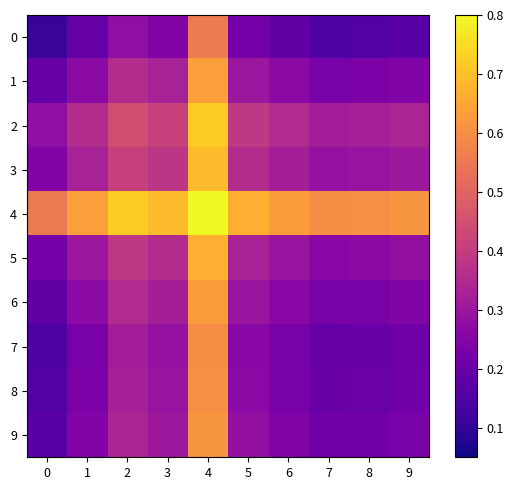

Reading left to right, list all the values displayed in this chart.

0: 0=0.1	1=0.2	2=0.3	3=0.2	4=0.6	5=0.2	6=0.2	7=0.2	8=0.2	9=0.2
1: 0=0.2	1=0.3	2=0.4	3=0.3	4=0.6	5=0.3	6=0.3	7=0.2	8=0.2	9=0.2
2: 0=0.3	1=0.4	2=0.4	3=0.4	4=0.7	5=0.4	6=0.4	7=0.3	8=0.3	9=0.3
3: 0=0.2	1=0.3	2=0.4	3=0.4	4=0.7	5=0.4	6=0.3	7=0.3	8=0.3	9=0.3
4: 0=0.6	1=0.6	2=0.7	3=0.7	4=1.0	5=0.7	6=0.6	7=0.6	8=0.6	9=0.6
5: 0=0.2	1=0.3	2=0.4	3=0.4	4=0.7	5=0.3	6=0.3	7=0.3	8=0.3	9=0.3
6: 0=0.2	1=0.3	2=0.4	3=0.3	4=0.6	5=0.3	6=0.3	7=0.2	8=0.2	9=0.2
7: 0=0.2	1=0.2	2=0.3	3=0.3	4=0.6	5=0.3	6=0.2	7=0.2	8=0.2	9=0.2
8: 0=0.2	1=0.2	2=0.3	3=0.3	4=0.6	5=0.3	6=0.2	7=0.2	8=0.2	9=0.2
9: 0=0.2	1=0.2	2=0.3	3=0.3	4=0.6	5=0.3	6=0.2	7=0.2	8=0.2	9=0.2